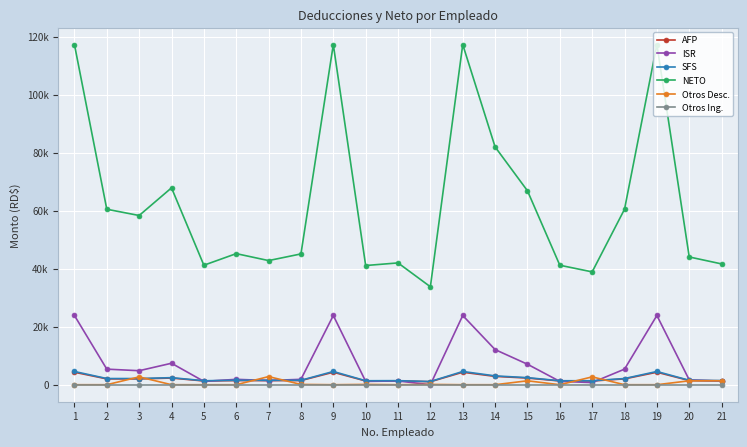

Which series ends up on top after the final intersection of ISR and SFS?

SFS